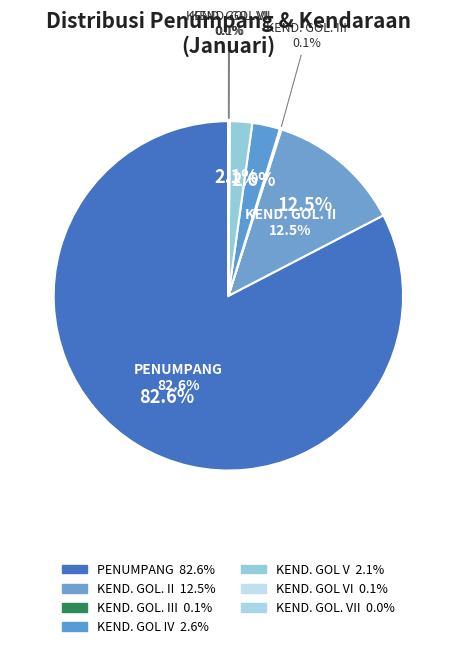

Is PENUMPANG the majority of the pie?

Yes